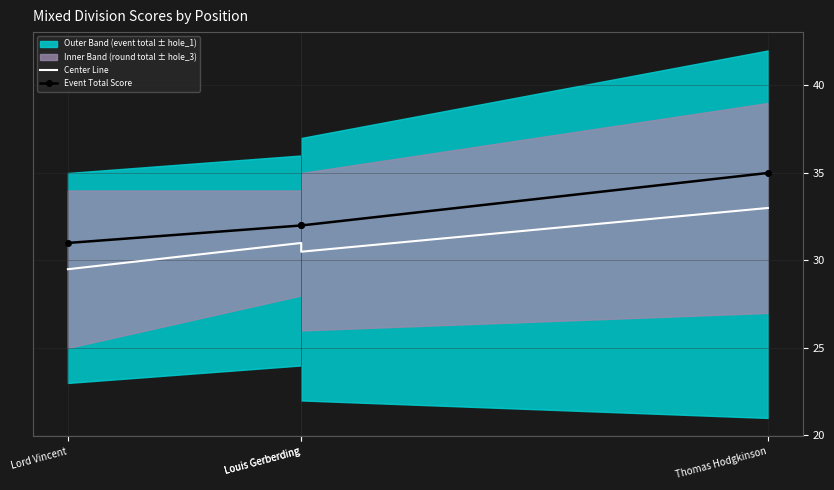

At how many categories does at least one series exceed 31?

3